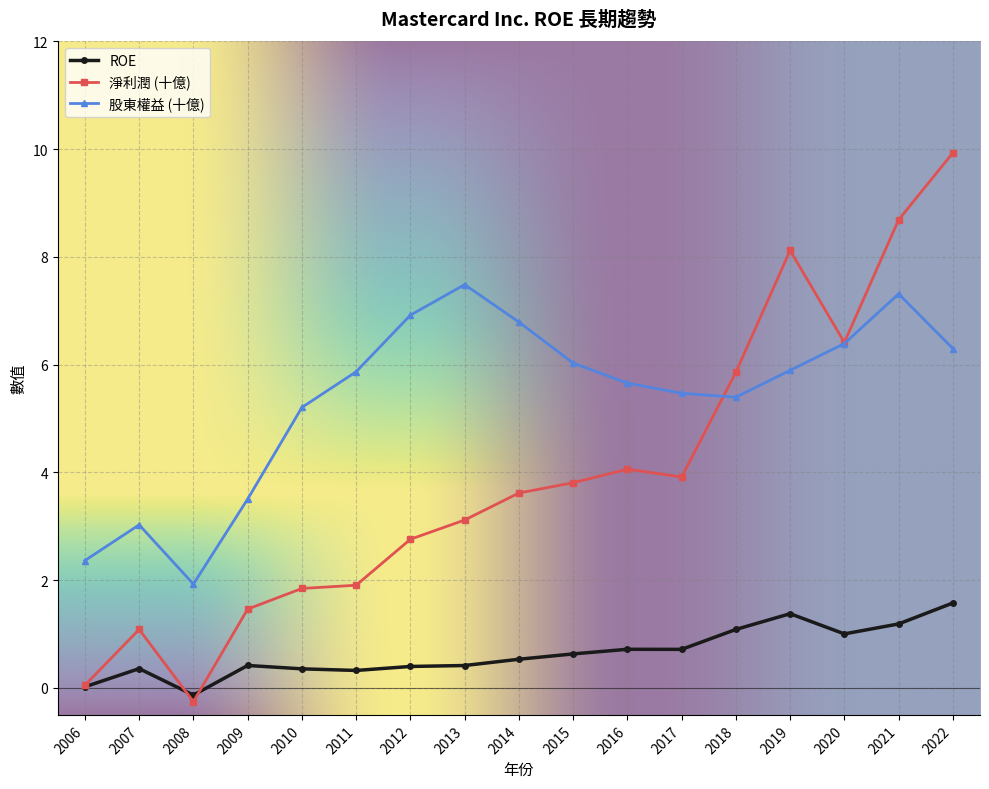

What is the total value across all series at 2020?

13.8